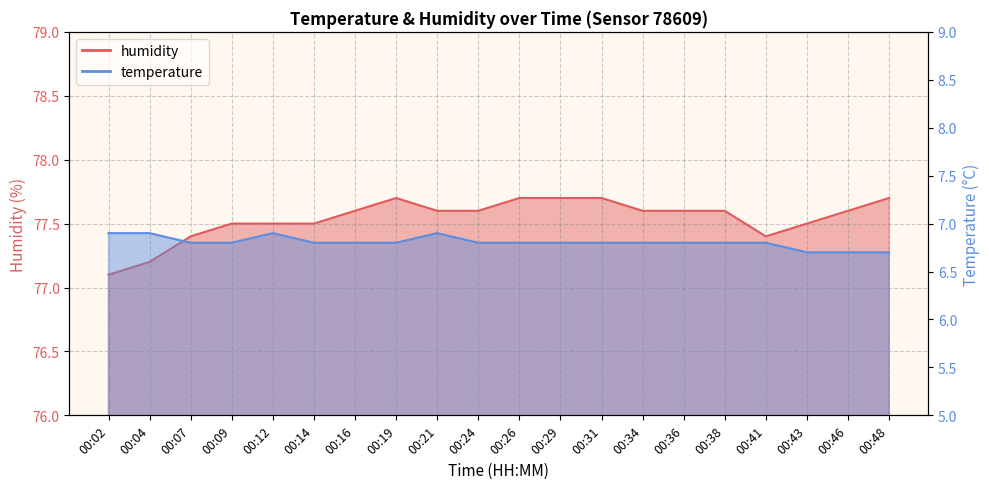

True or false: temperature has more than 2 interior local peaks.

False